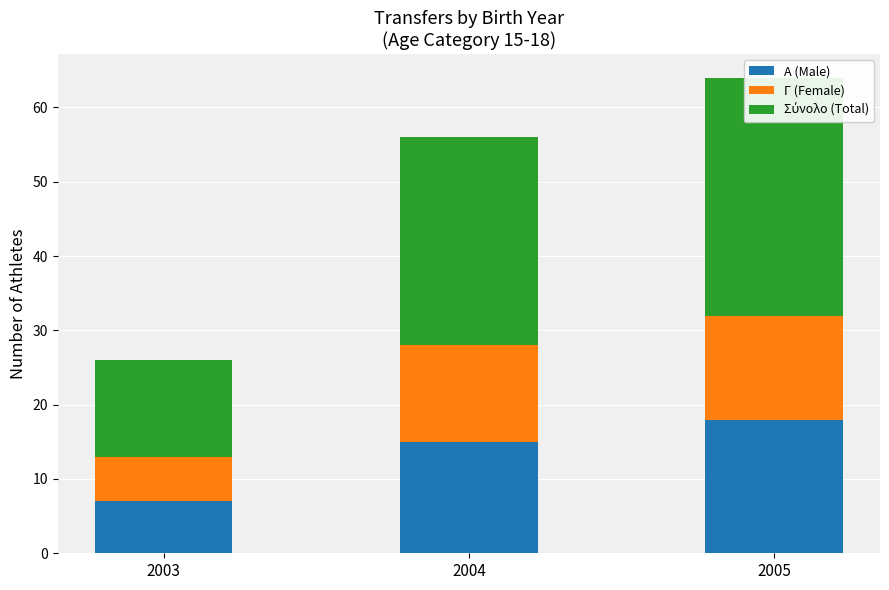

At which label is Σύνολο (Total) closest to 22?

2004